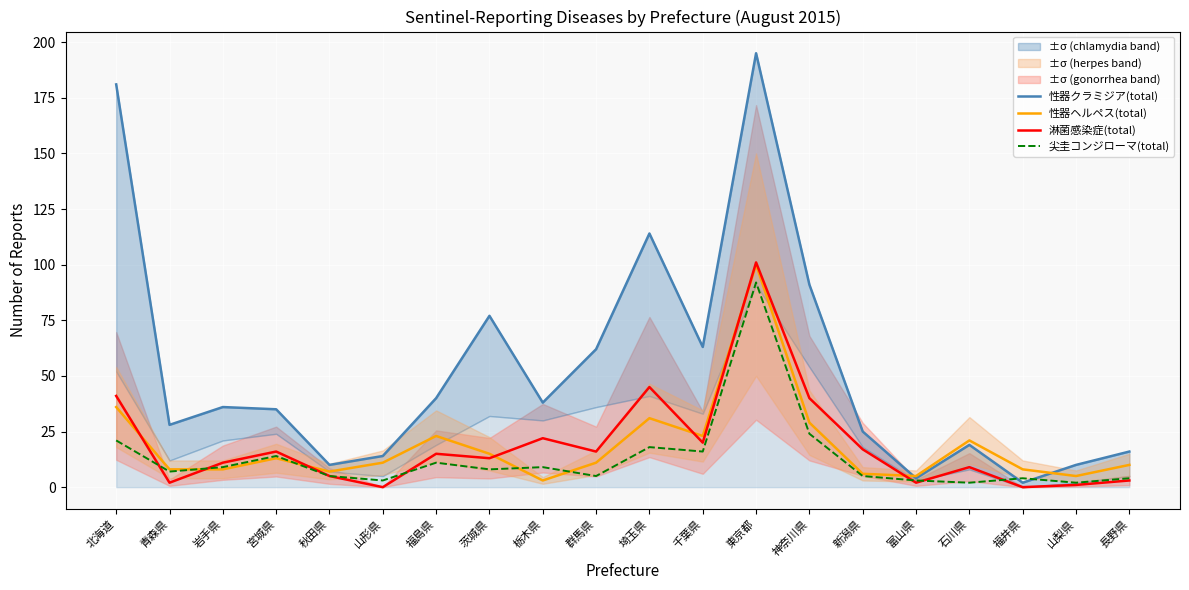

How many lines are shown in the chart?

4